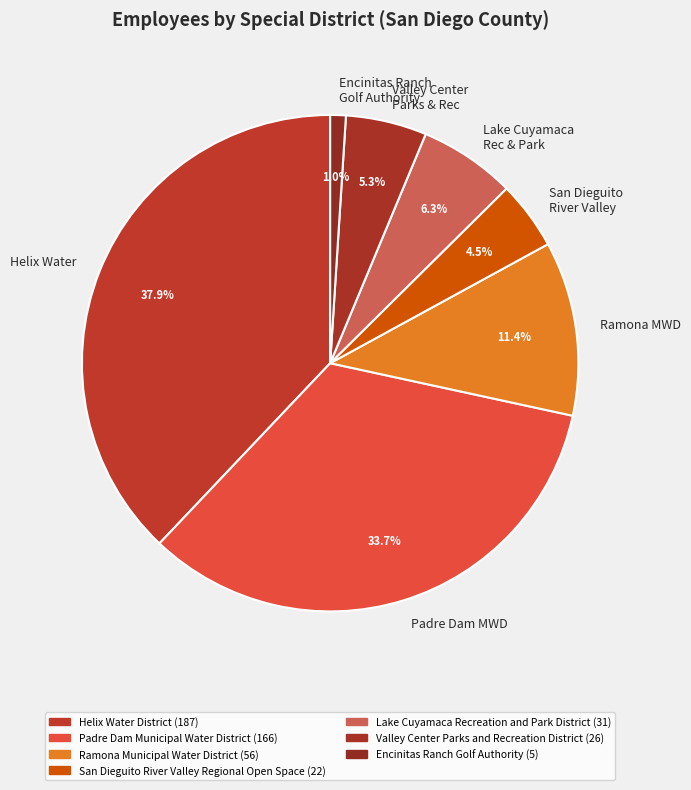

What is the total percentage of Encinitas Ranch Golf Authority and Helix Water?

38.9%